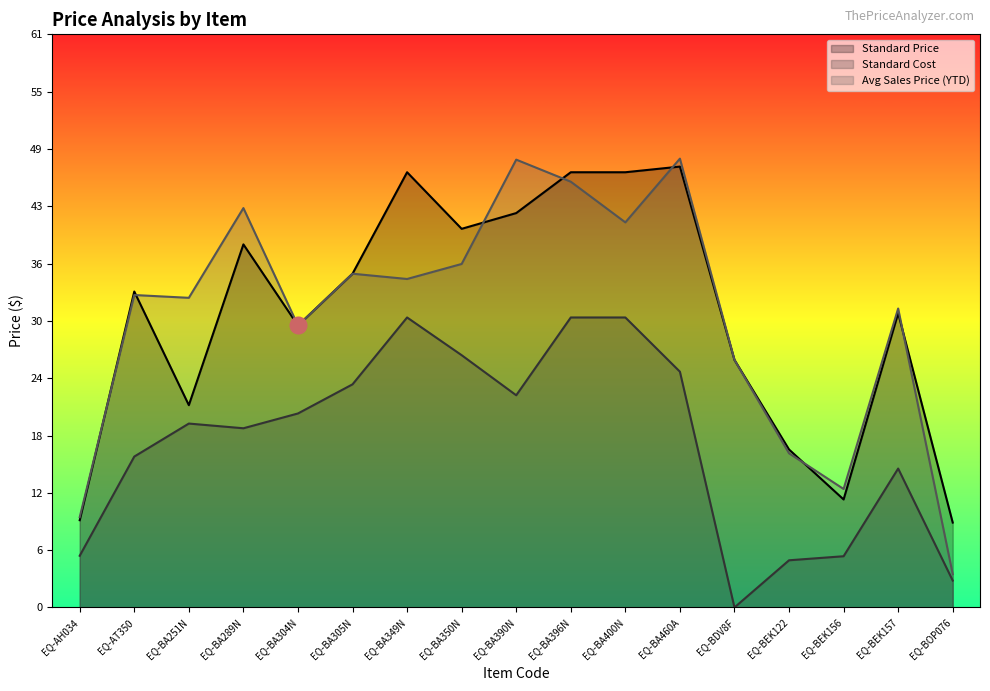

Where is the first local minimum for Standard Cost?

EQ-BA289N